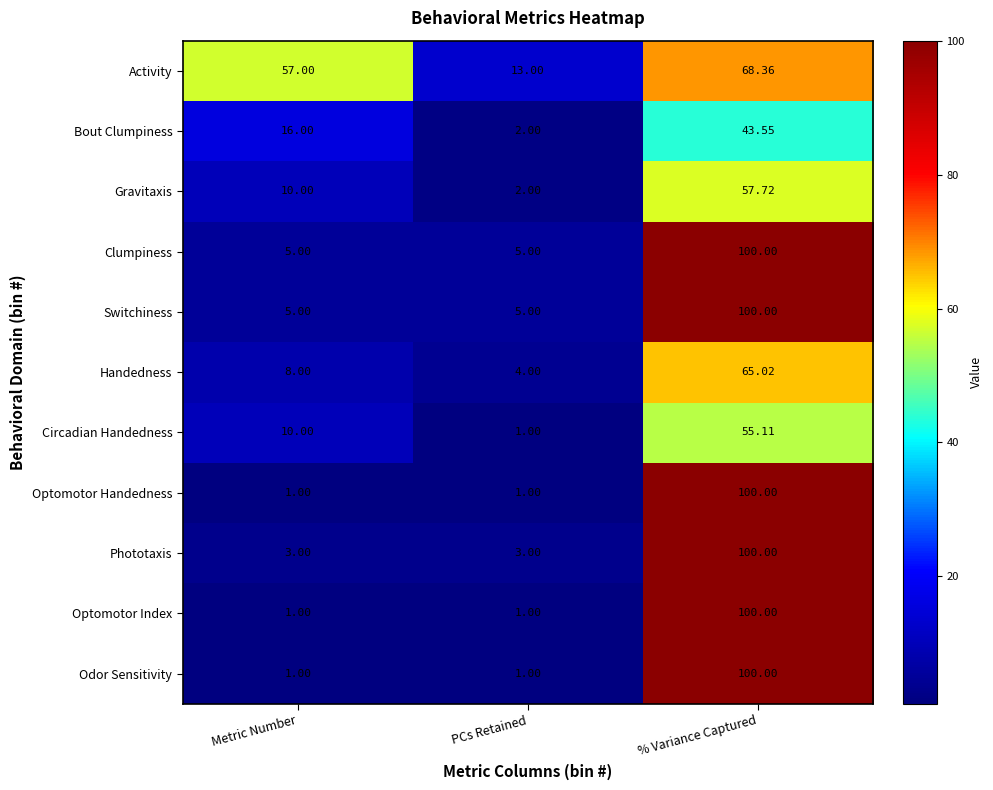

Is the value of Gravitaxis at Metric Number greater than the value of Phototaxis at PCs Retained?

Yes